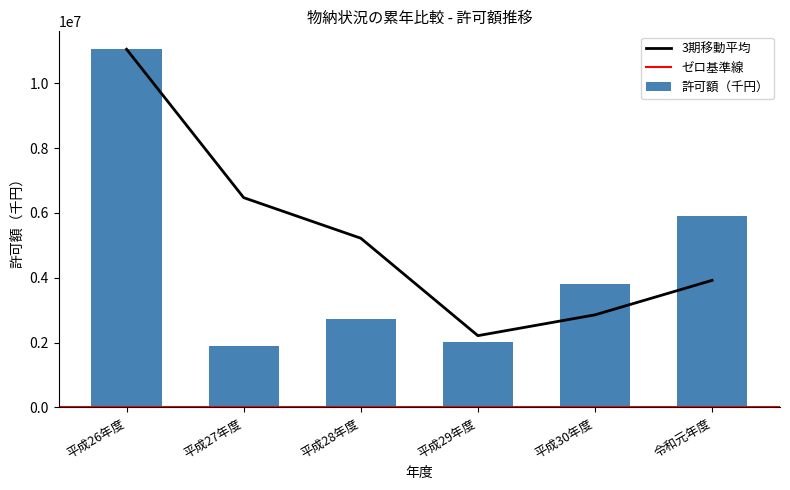

The value at 平成28年度 is 2717697. True or false?

True